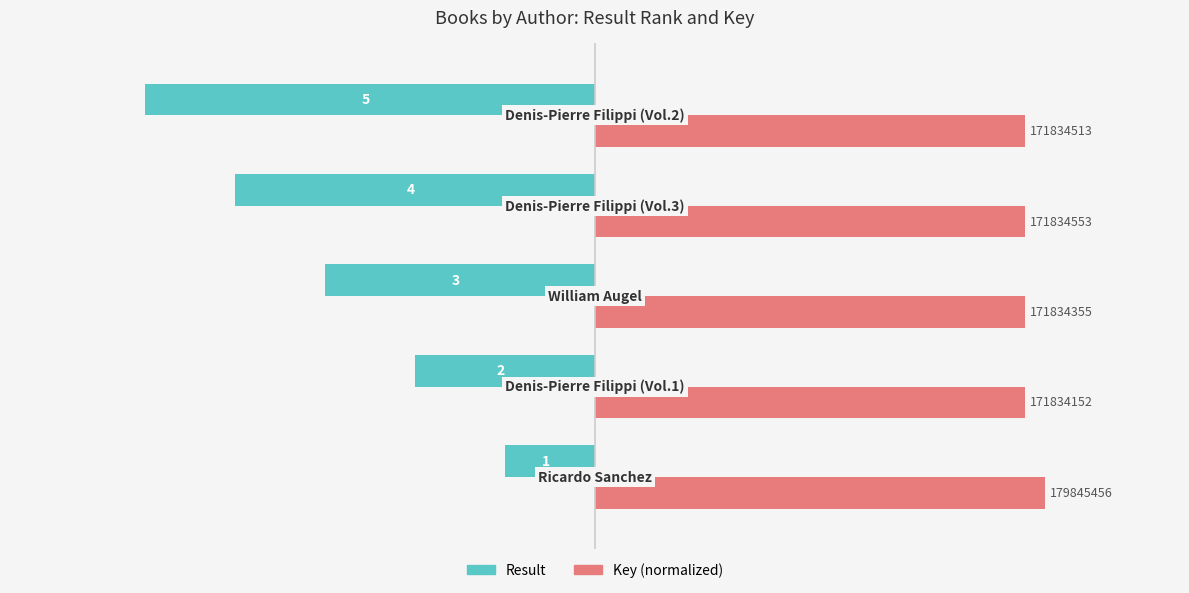

What is the value of the Result bar at the 5th from the left?

-5.0